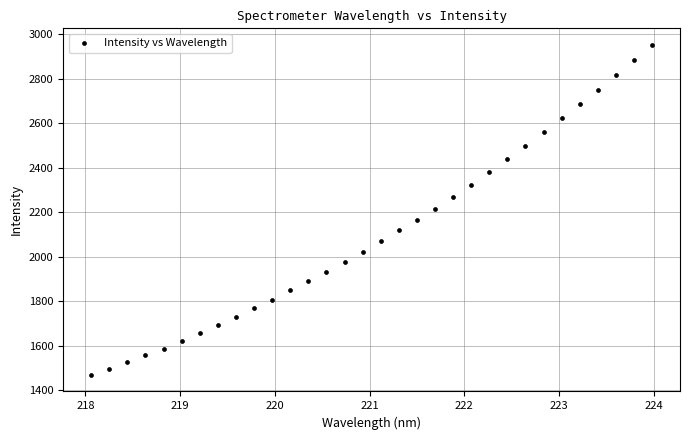

What is the range of X values (max minus min)?

5.9